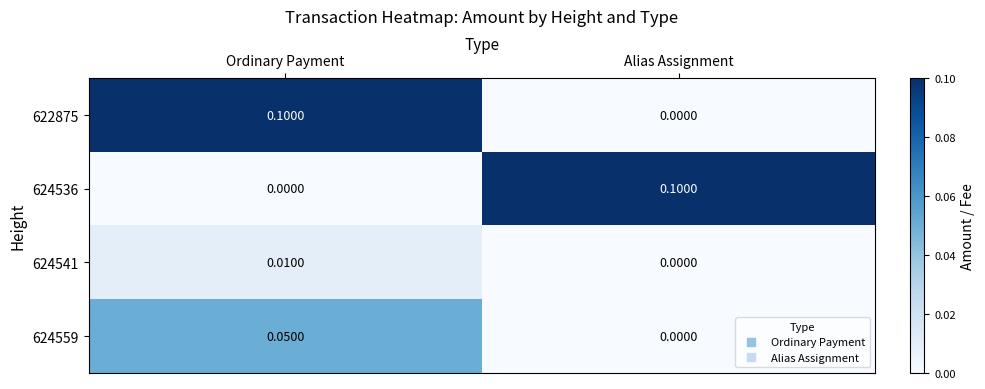

At which label is 622875 closest to 0?

Alias Assignment